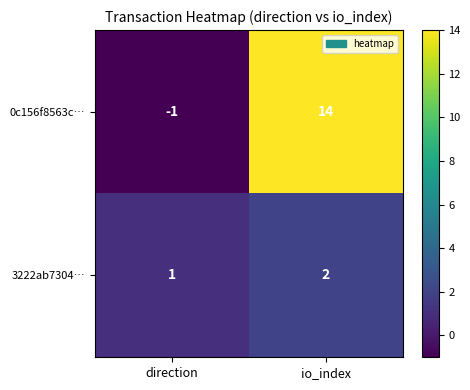

Which category has the lowest value across all series?

direction